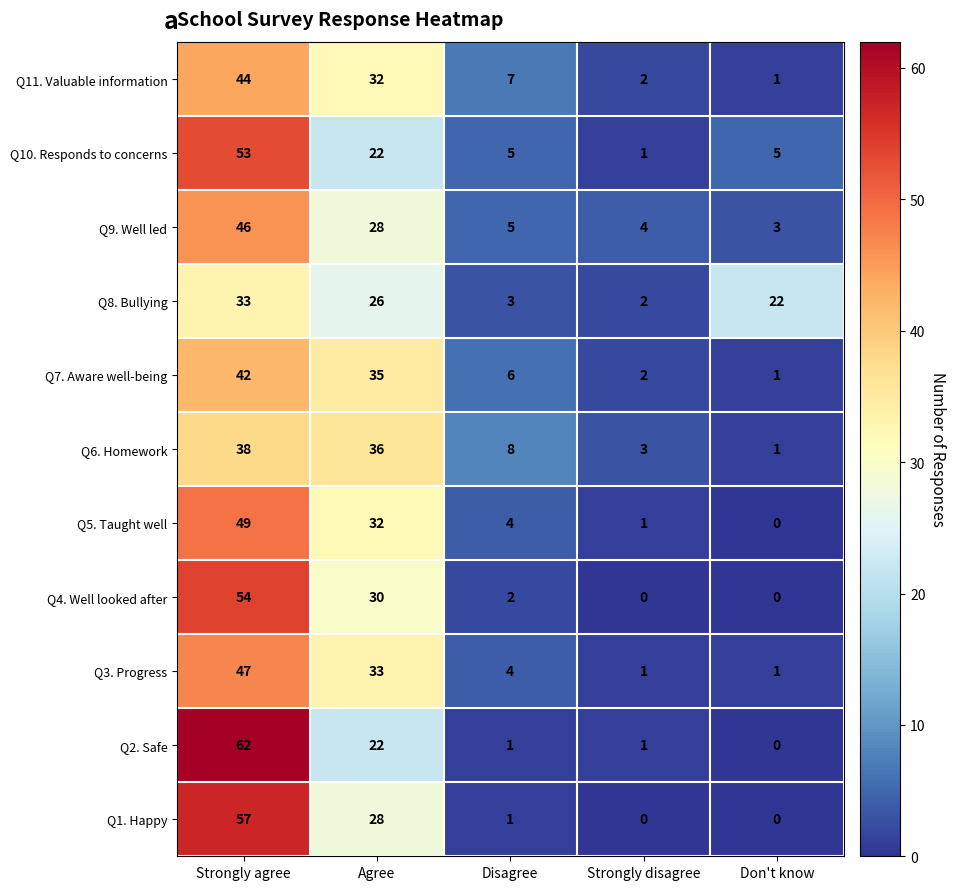

What is the average value of the Q11. Valuable information series?

17